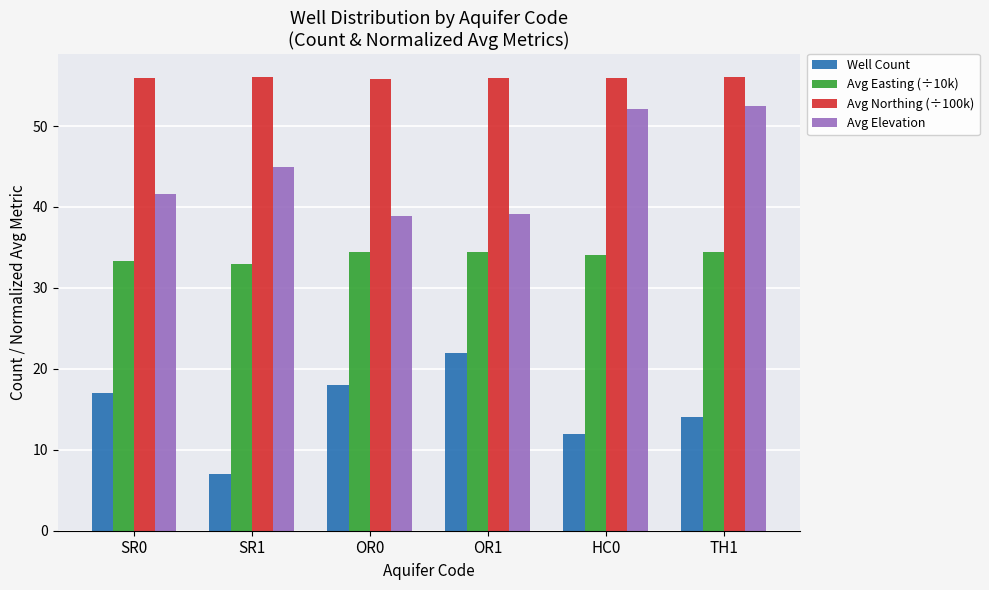

What is the label of the 1st bar from the left?

SR0